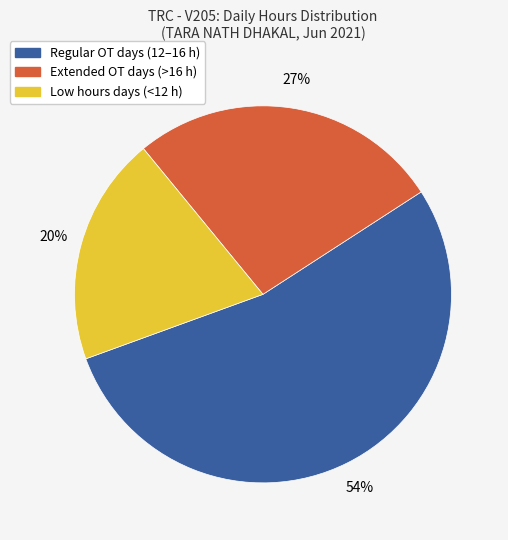

How many slices are in this pie chart?

3